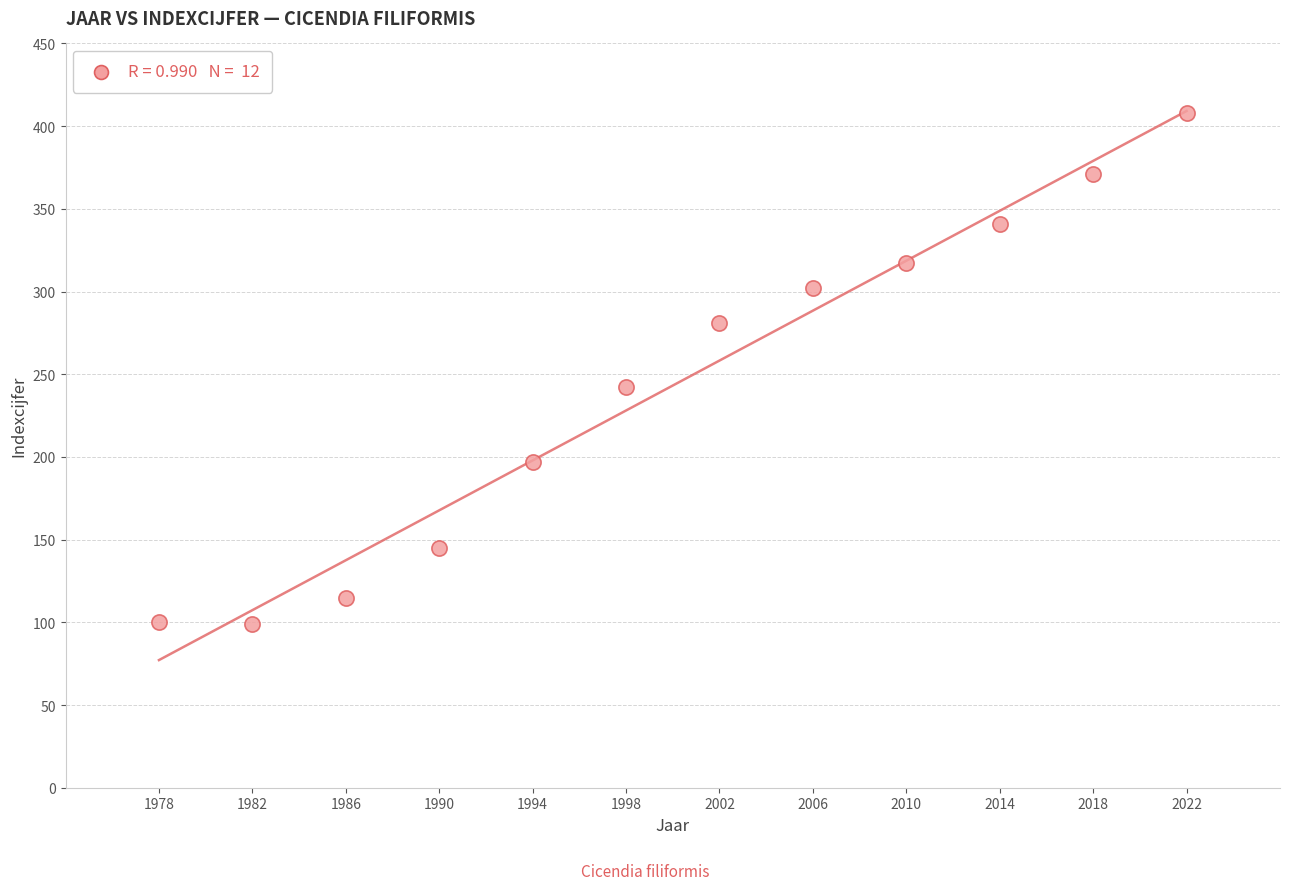

What is the range of X values (max minus min)?

44